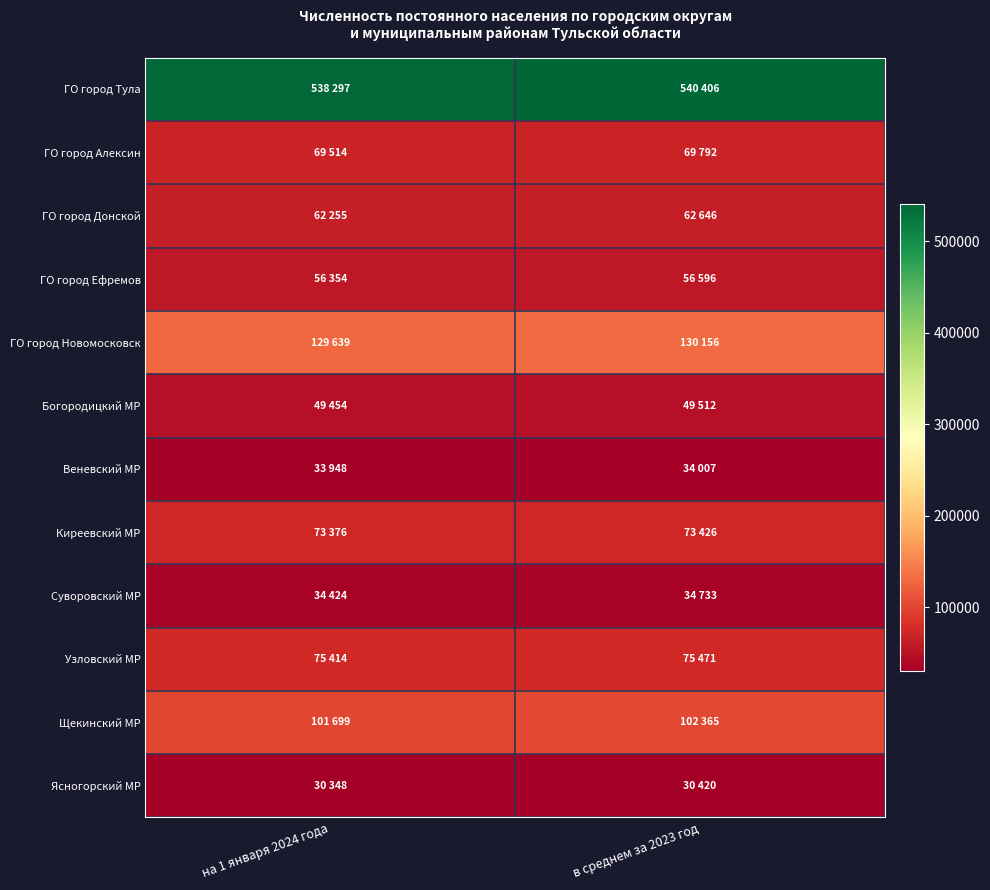

Which series has the largest total across all categories?

ГО город Тула